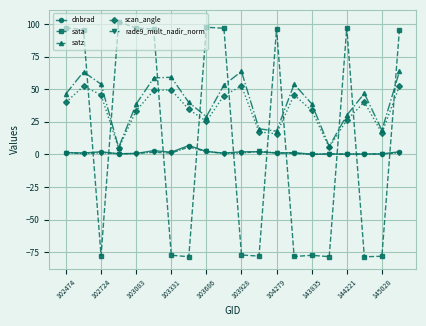

What is the highest value of the scan_angle series?

52.5